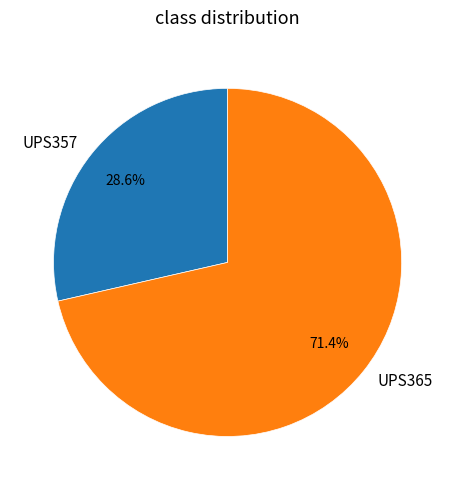

True or false: UPS365 accounts for 71% of the total.

True